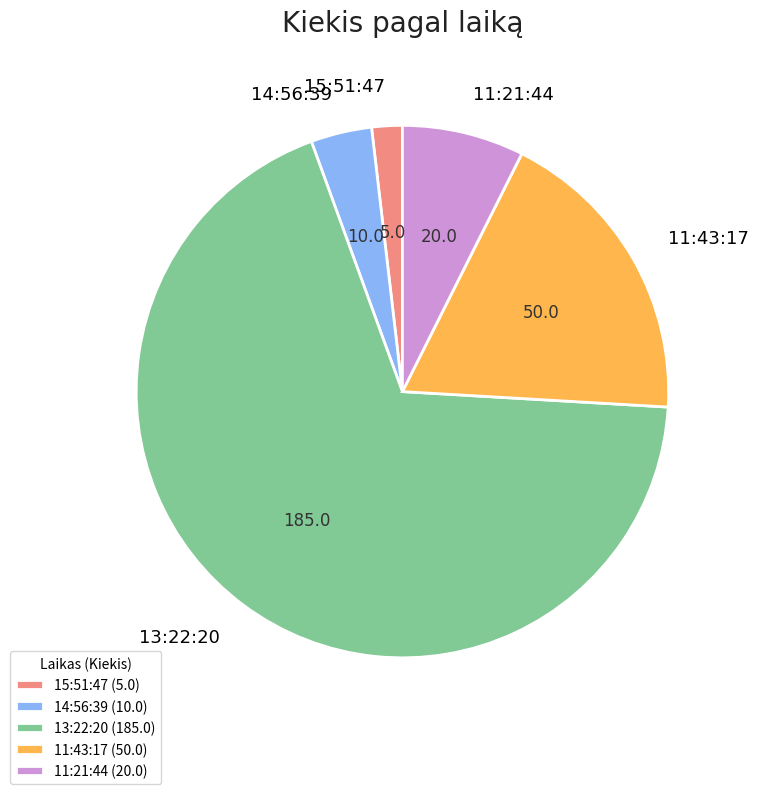

Rank the categories by value from lowest to highest.

15:51:47, 14:56:39, 11:21:44, 11:43:17, 13:22:20